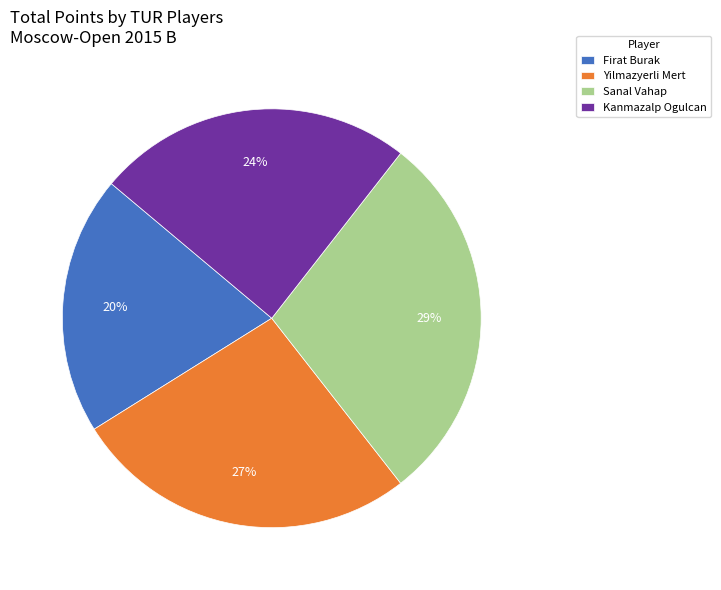

Approximately how many times larger is the value at Yilmazyerli Mert compared to Sanal Vahap?

0.9